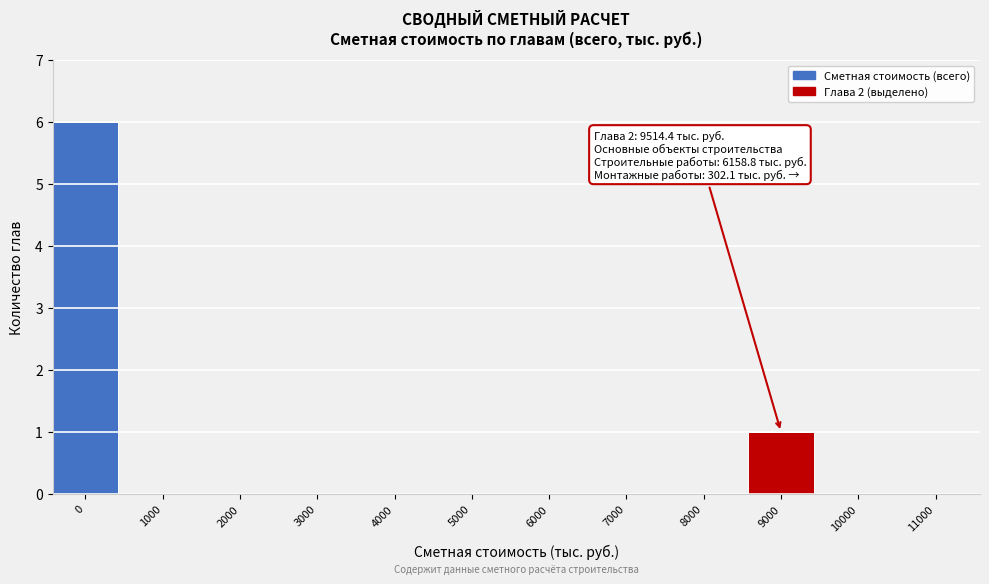

Reading left to right, list all the values displayed in this chart.

0=6	1000=0	2000=0	3000=0	4000=0	5000=0	6000=0	7000=0	8000=0	9000=1	10000=0	11000=0